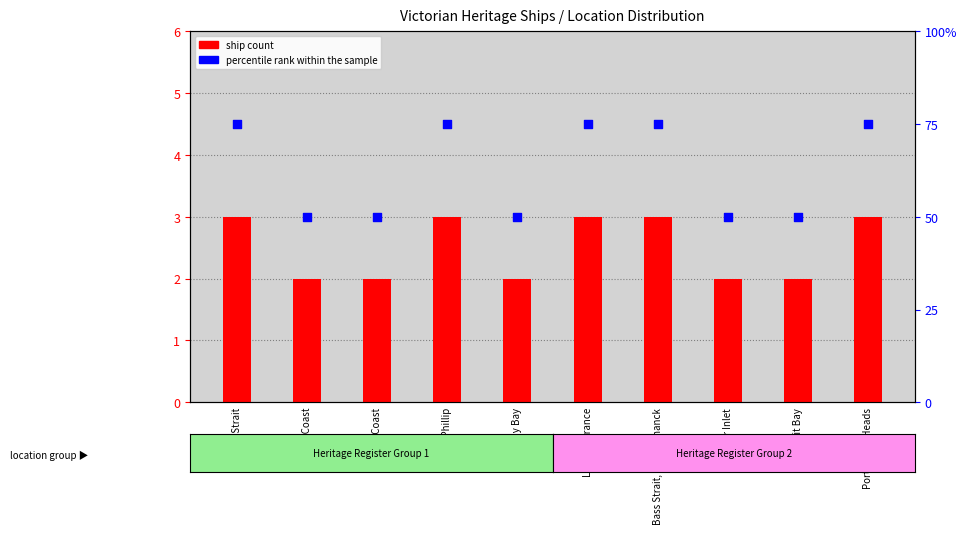

Which series has the widest spread of Y values?

percentile rank within the sample